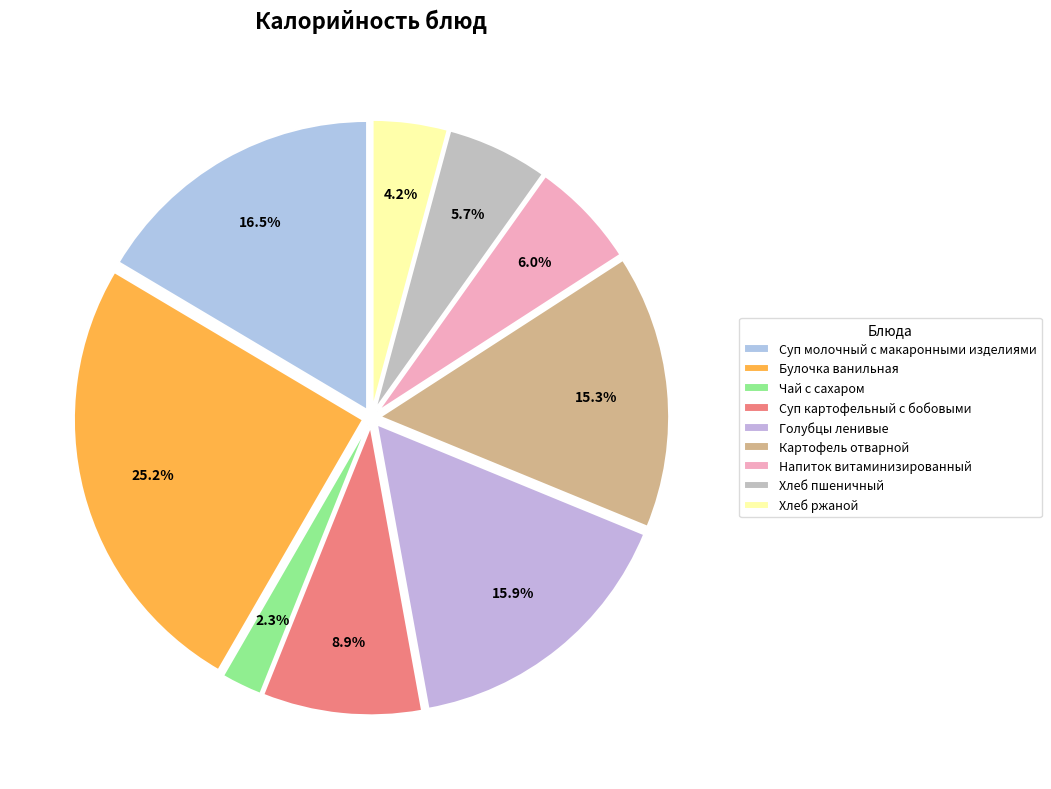

Is it true that Суп молочный с макаронными изделиями is 16% of the pie?

True